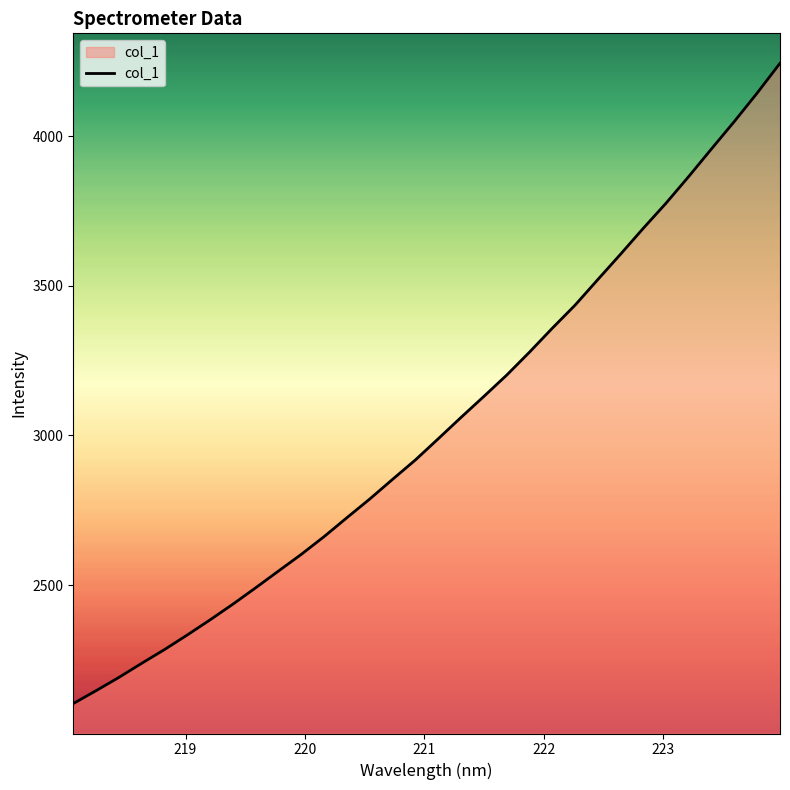

What is the smallest value displayed?

2103.8